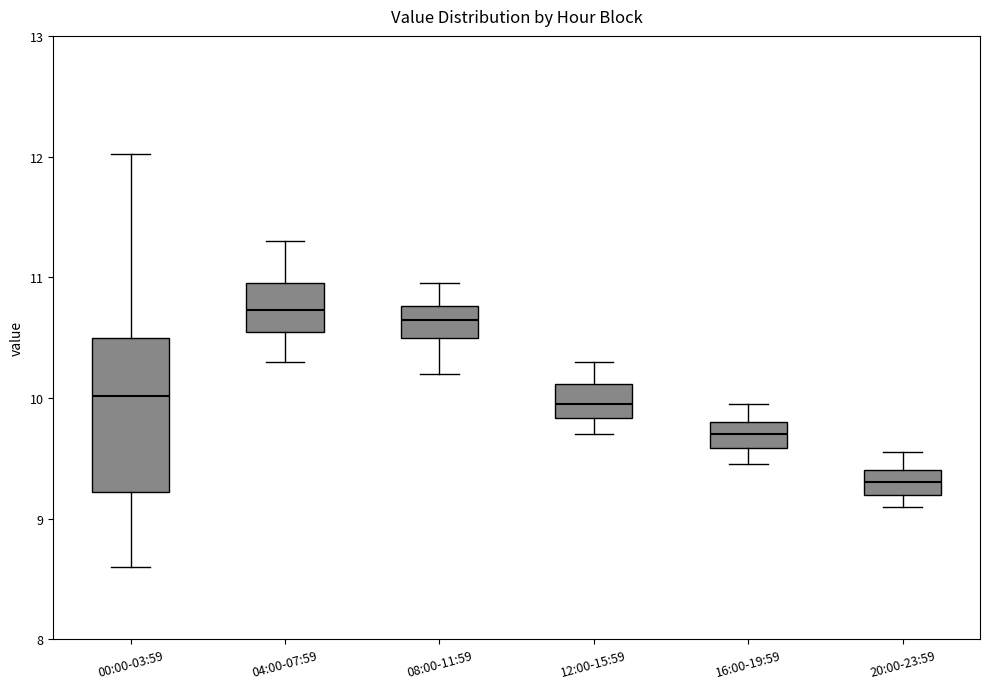

Reading left to right, transcribe this box plot: for each box, give where its median line is, the range the box spans, and where its two whiskers end, as read against the y-axis. The values are not printed on the chart, so give them approximately, as read against the axis.

00:00-03:59: median 10.0, box 9.2 to 10.5, whiskers 8.6 to 12.0
04:00-07:59: median 10.7, box 10.6 to 11.0, whiskers 10.3 to 11.3
08:00-11:59: median 10.7, box 10.5 to 10.8, whiskers 10.2 to 11.0
12:00-15:59: median 10.0, box 9.8 to 10.1, whiskers 9.7 to 10.3
16:00-19:59: median 9.7, box 9.6 to 9.8, whiskers 9.5 to 10.0
20:00-23:59: median 9.3, box 9.2 to 9.4, whiskers 9.1 to 9.6